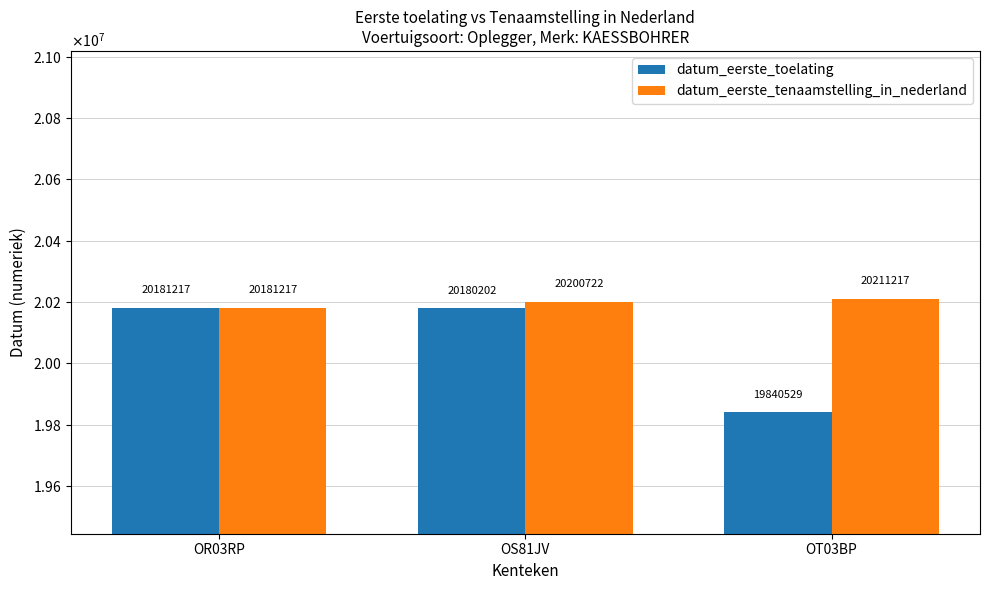

What are all the series names shown in the legend?

datum_eerste_toelating, datum_eerste_tenaamstelling_in_nederland